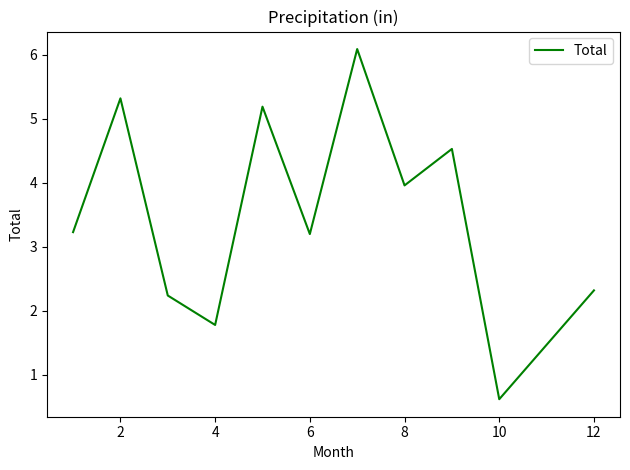

What is the sum of all values?

40.0